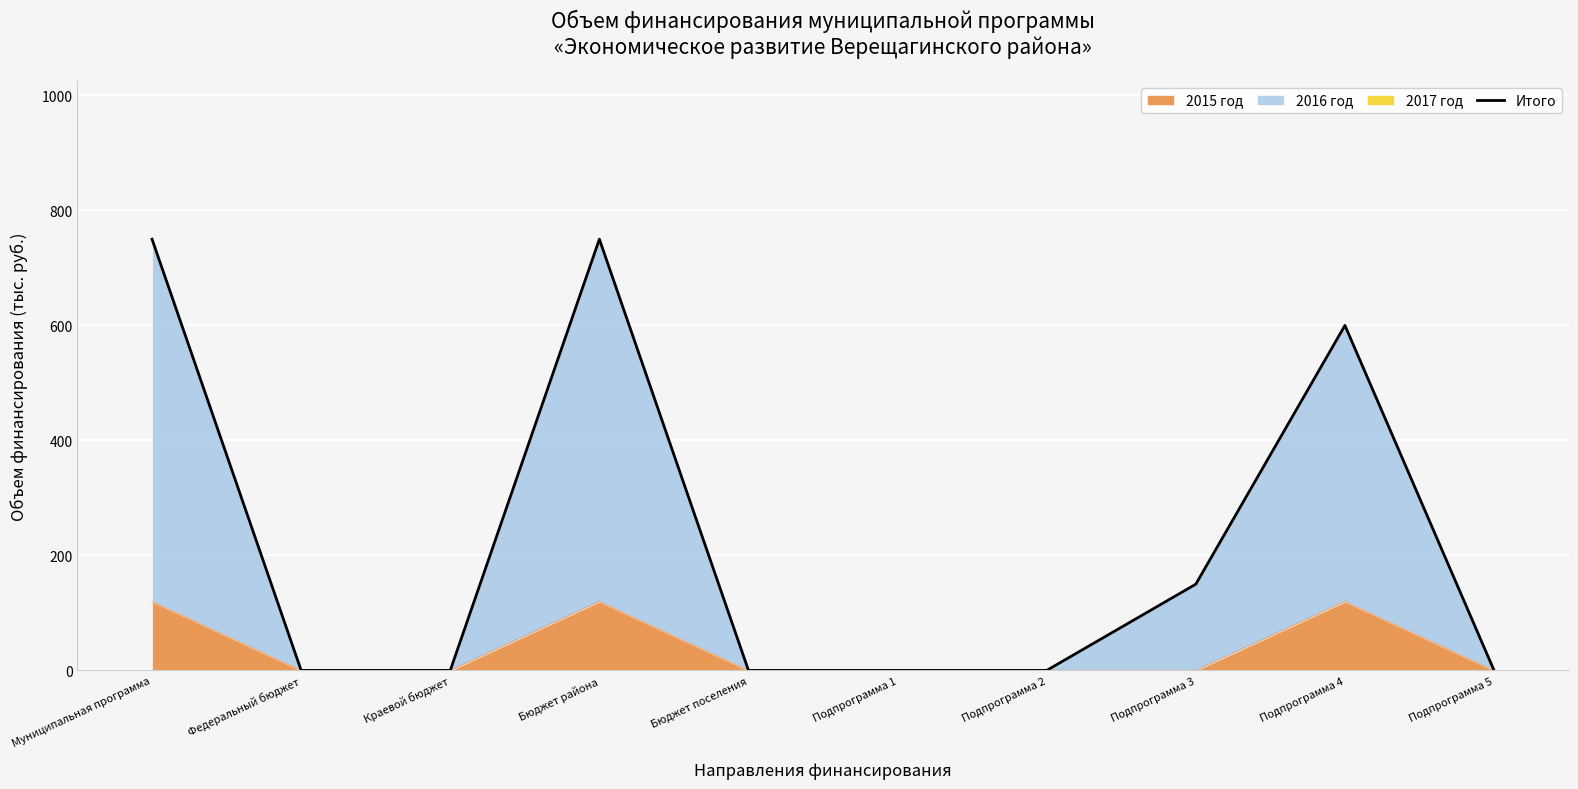

Read the value at Муниципальная программа, to the nearest 50.

750